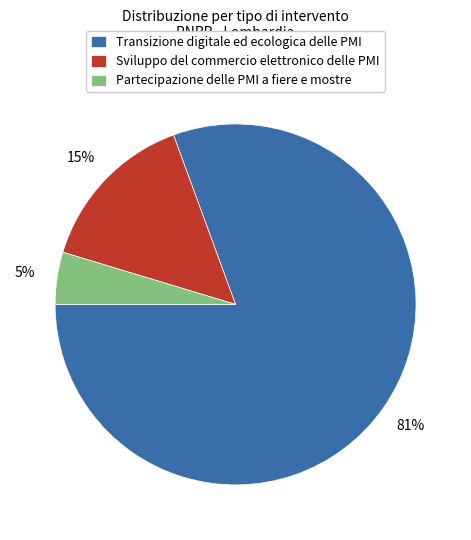

To the nearest percent, what is the average slice percentage?

33%